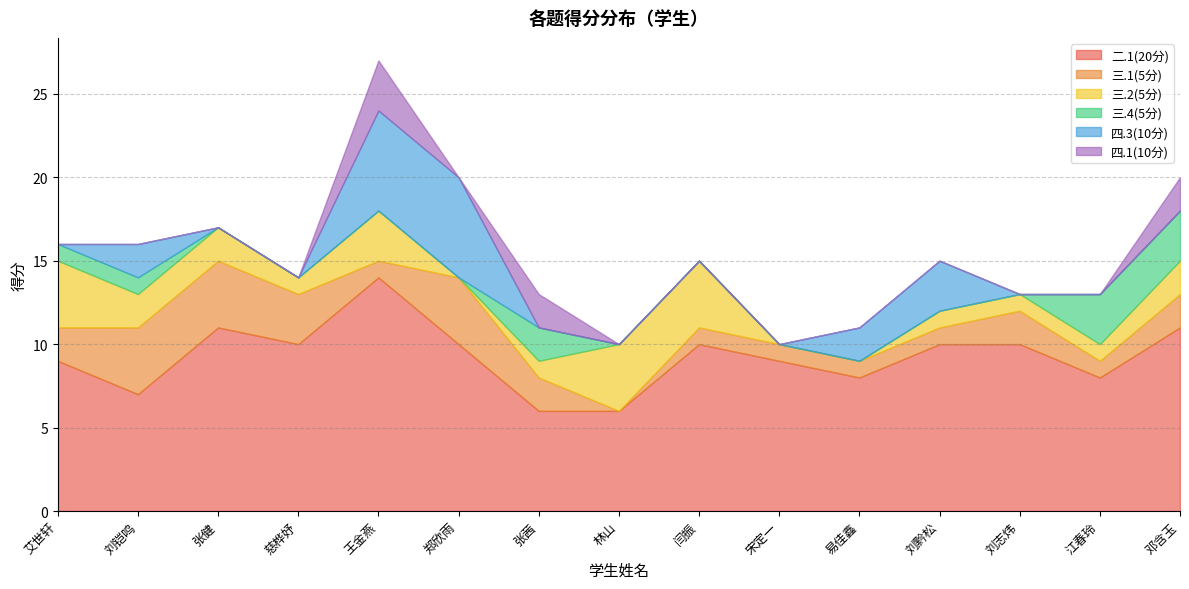

Does the chart display data point markers on the line(s)?

No